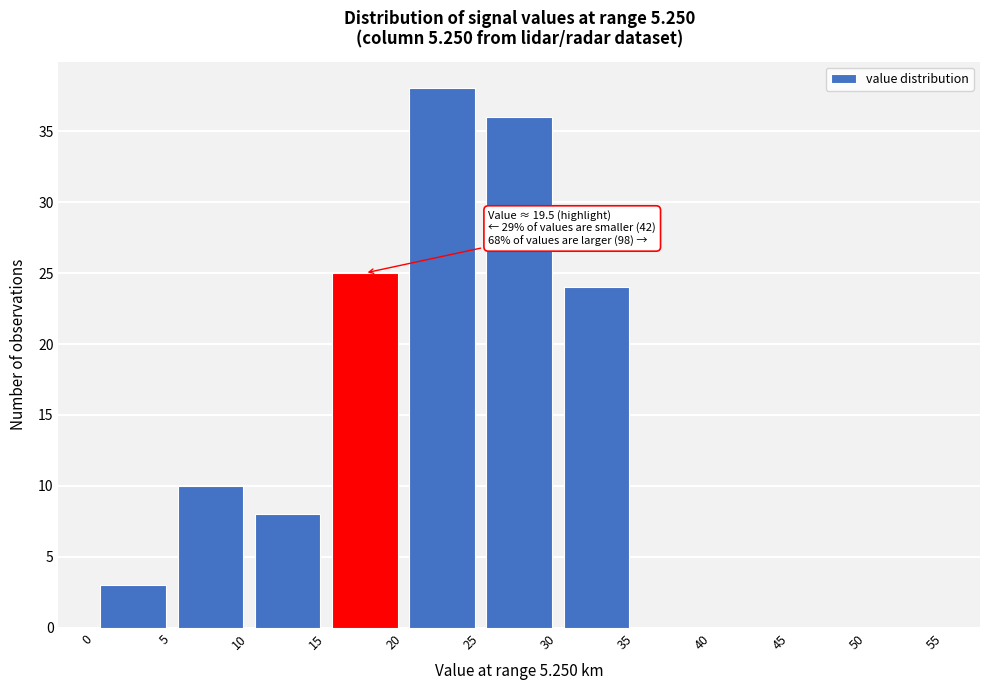

Over which range of the x-axis is the bar tallest?

20 to 25